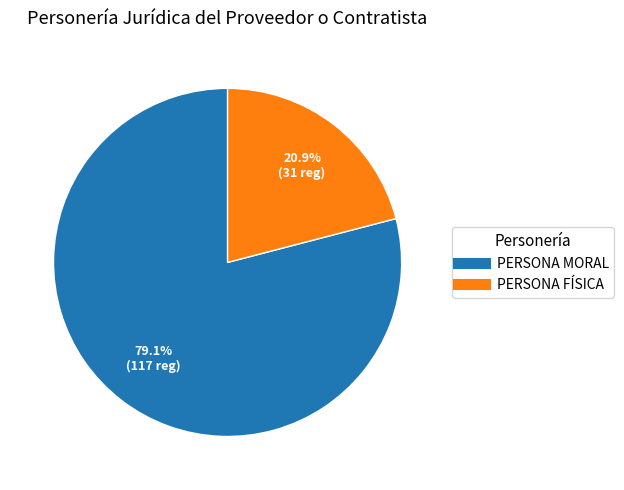

What is the ratio of the value at PERSONA FÍSICA to the value at PERSONA MORAL?

0.3